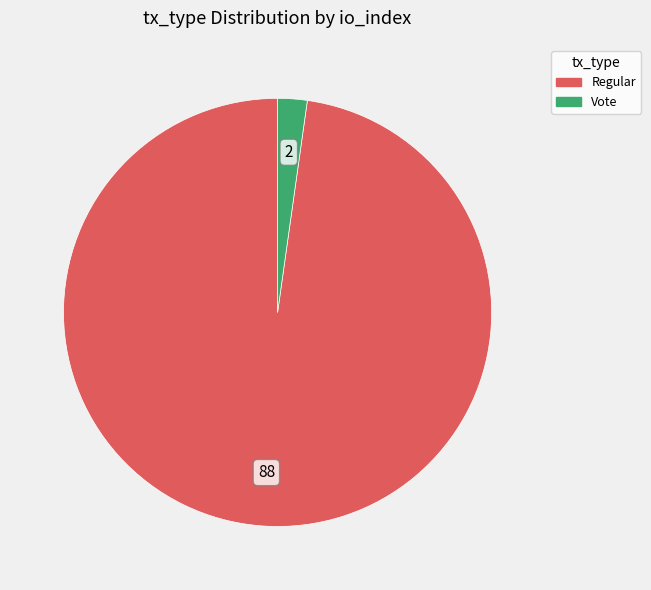

How many slices are in this pie chart?

2